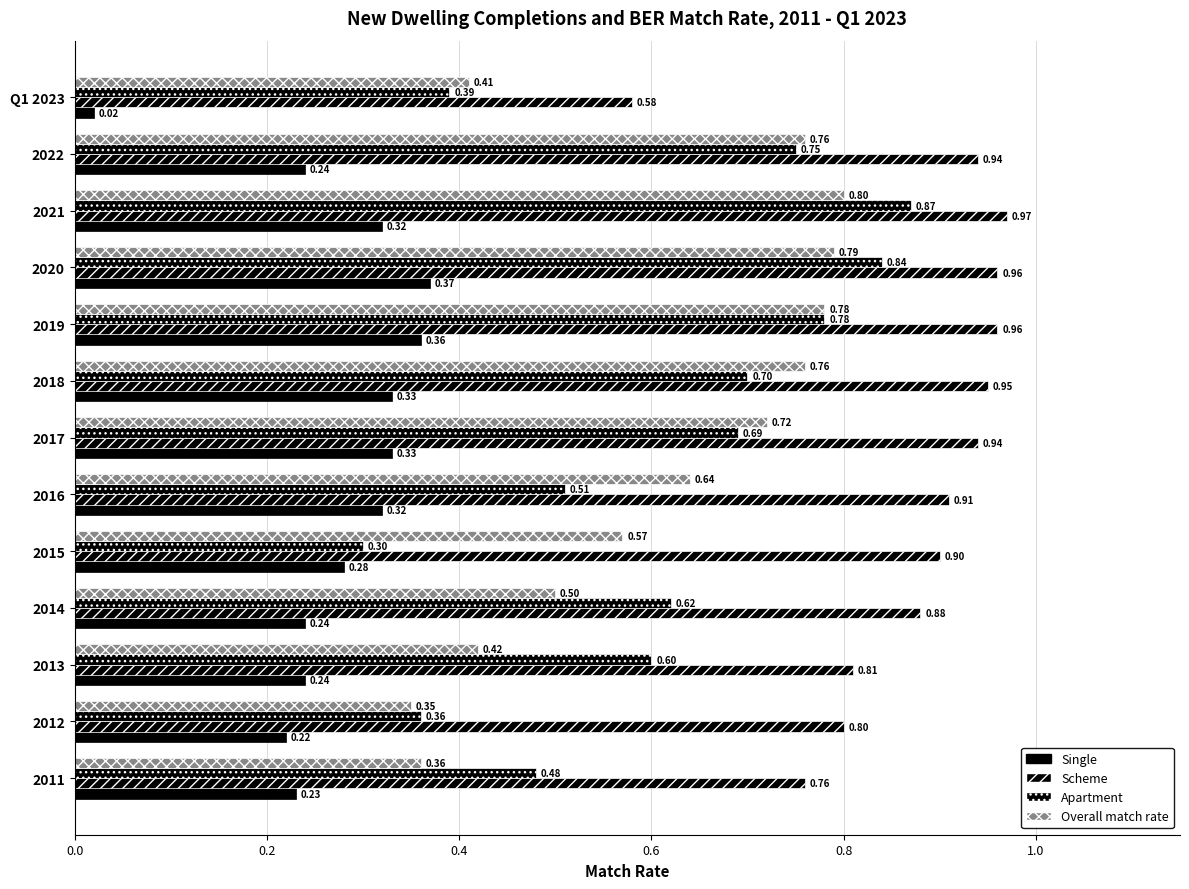

How many distinct data groups are displayed?

4